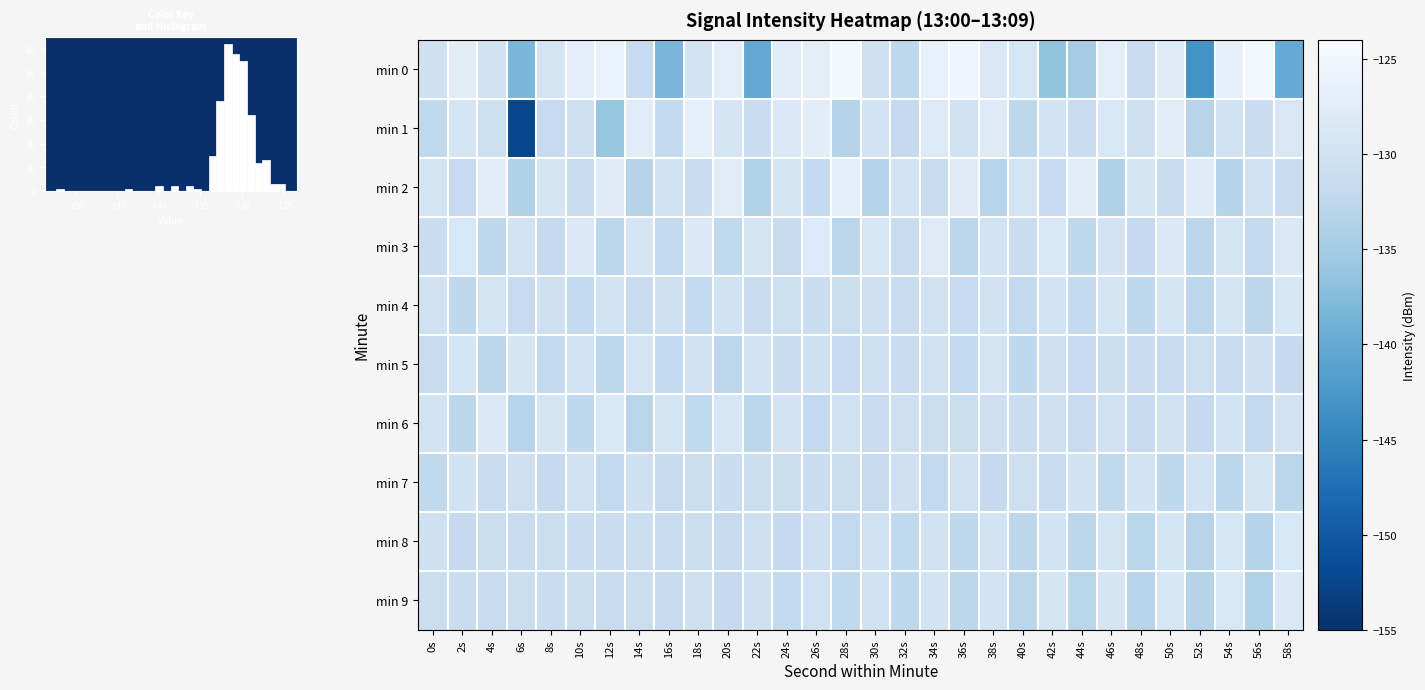

At which label does min 5 first exceed -131?

2s